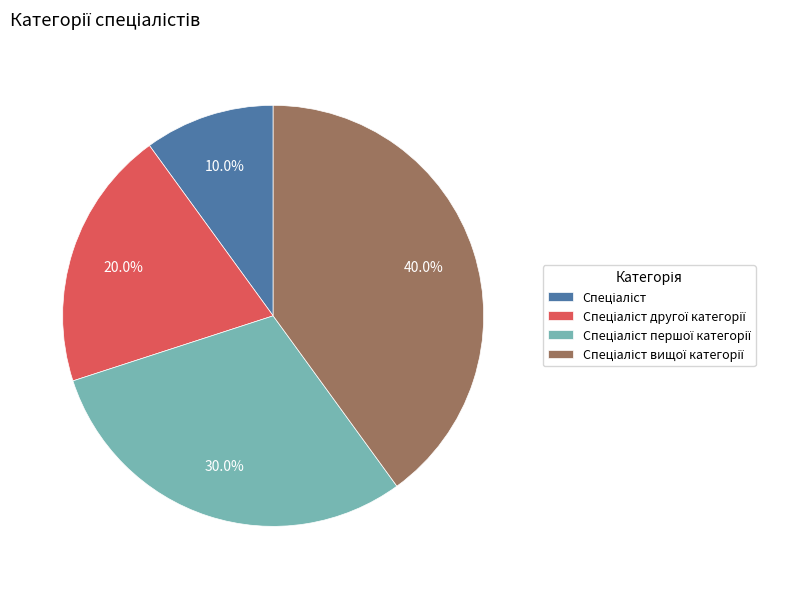

How many segments does this pie chart have?

4